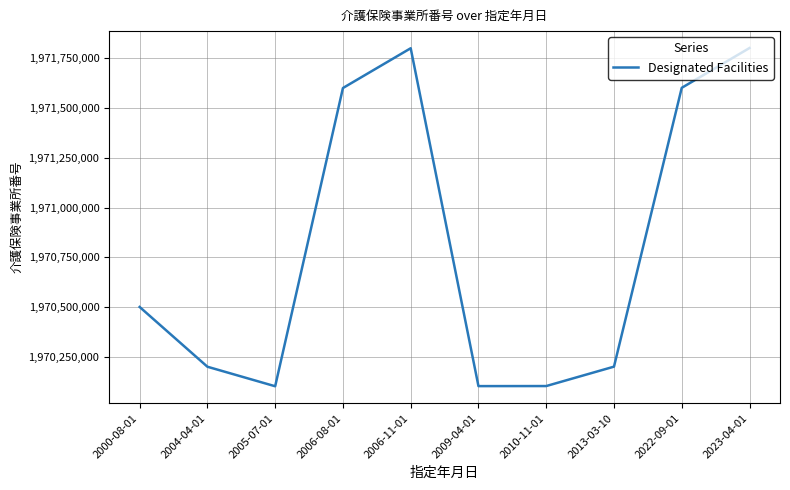

The chart shows a value of 3168704395 at 2023-04-01. True or false?

False